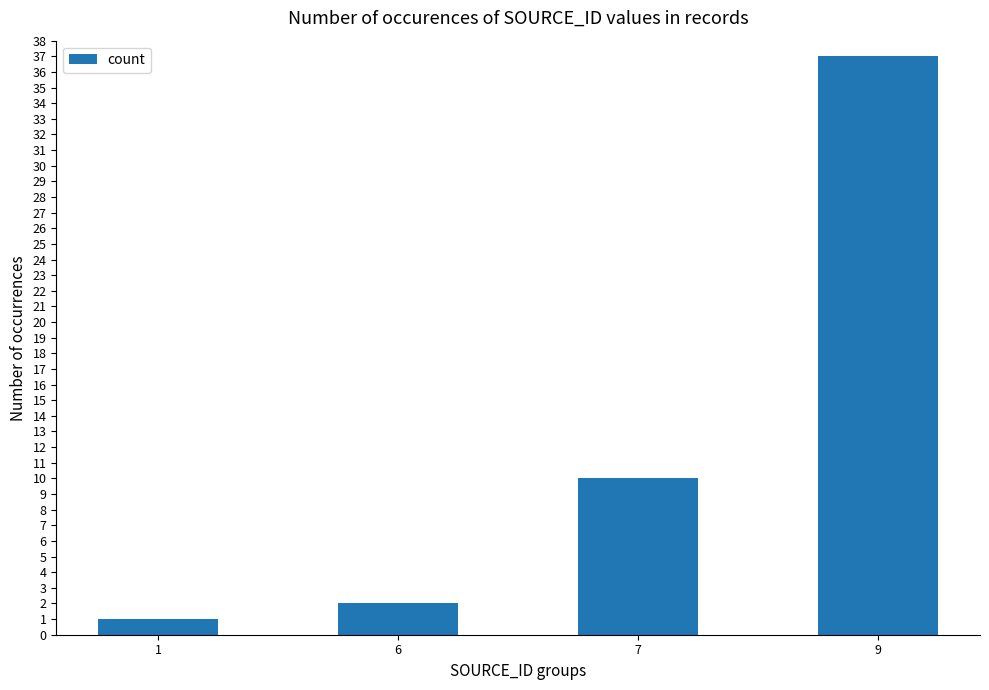

True or false: the data shows 10 at 7.

True